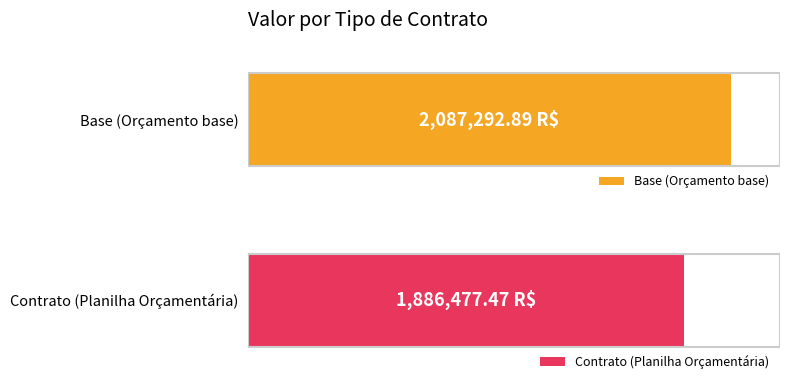

True or false: the data shows 1214089.5 at Base (Orçamento base).

False